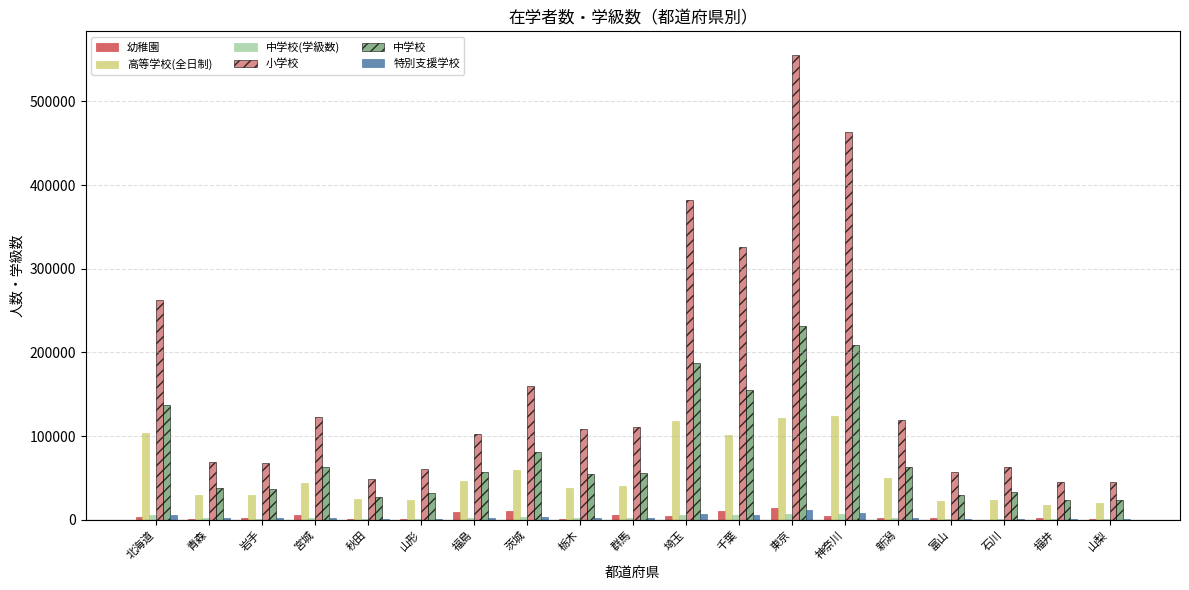

Which series has the largest total across all categories?

小学校